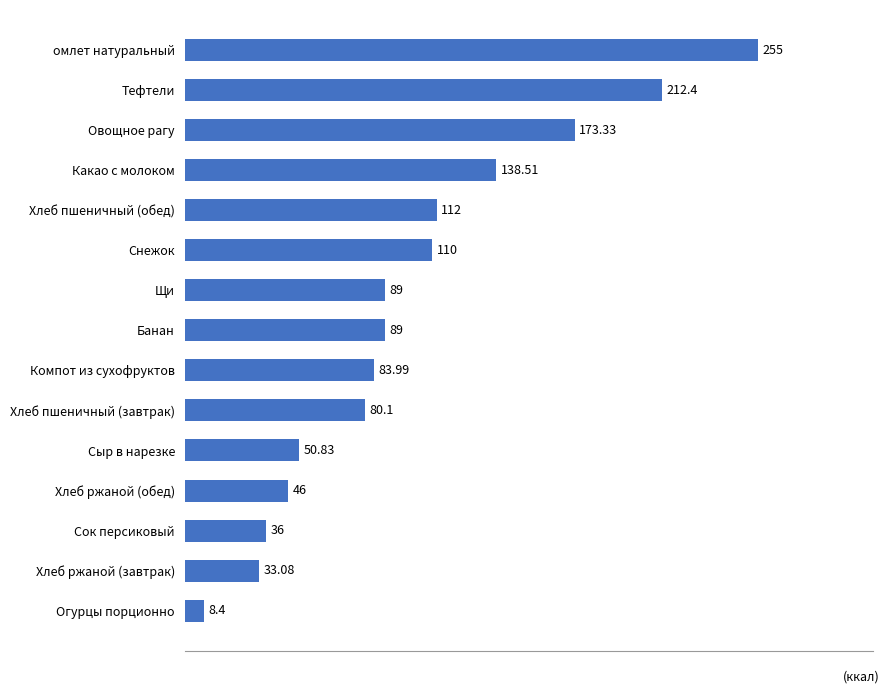

Approximately how many times larger is the value at омлет натуральный compared to Банан?

2.9